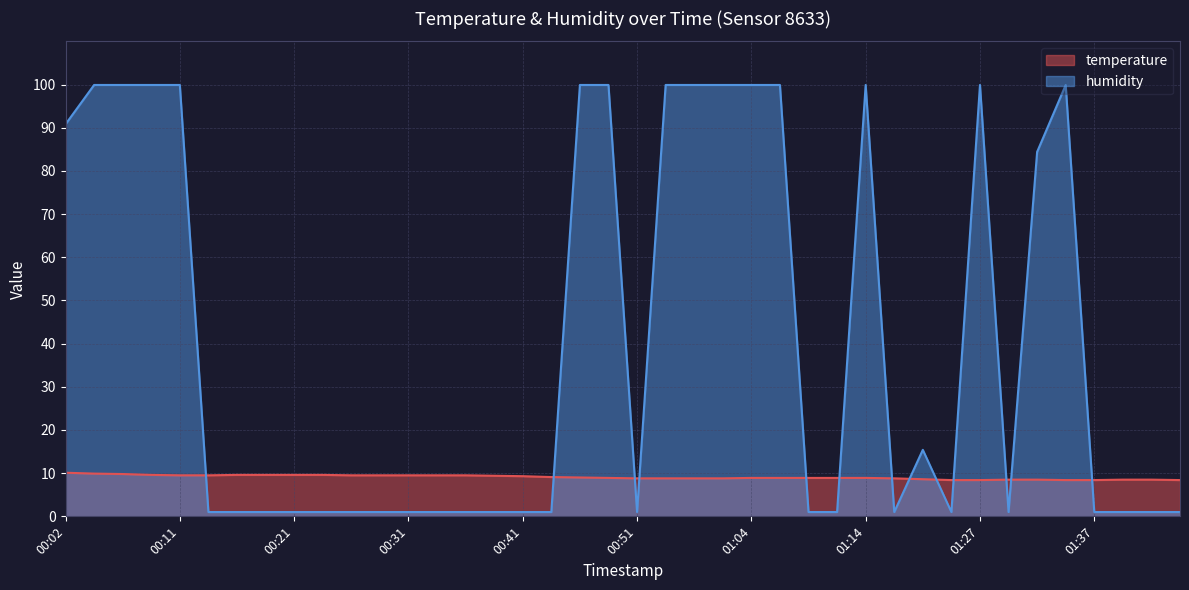

Which series has the largest total across all categories?

humidity